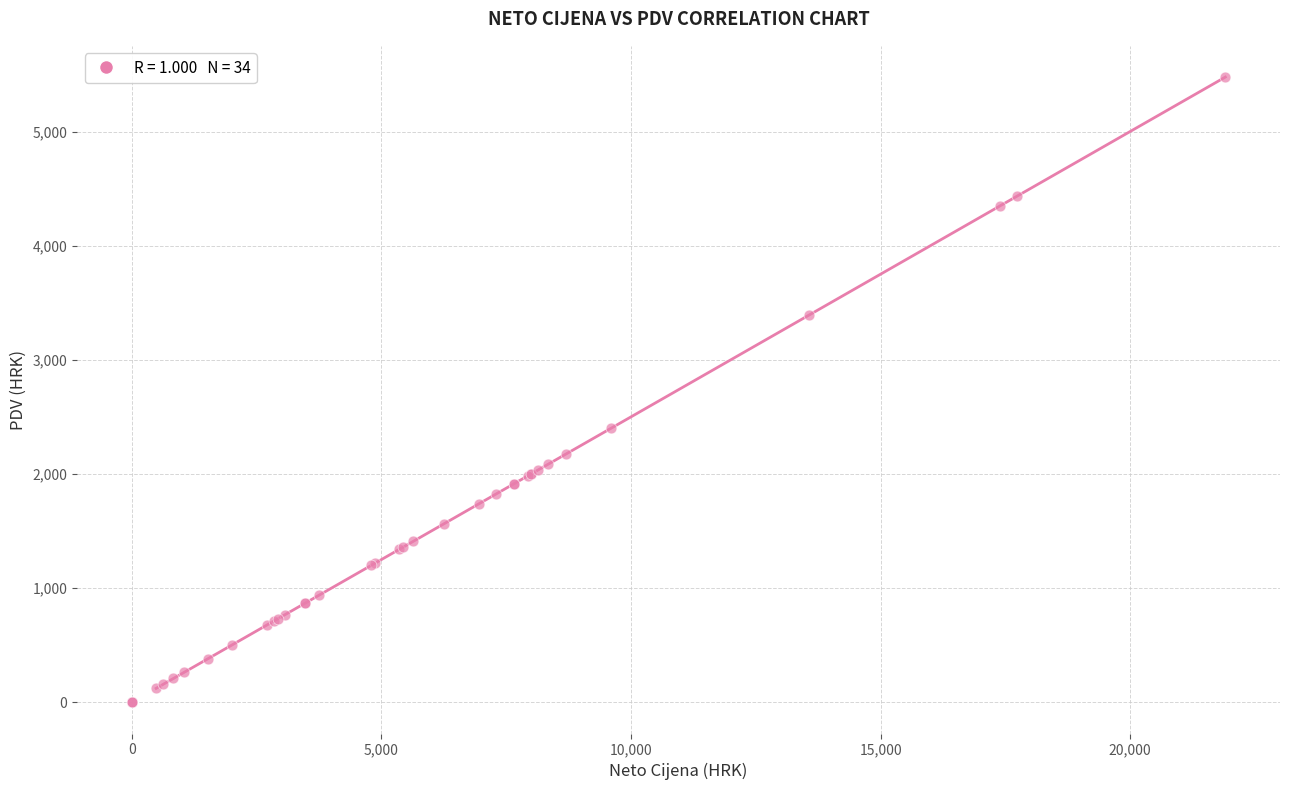

What Y value in the scatter plot is closest to 2738?

2399.3